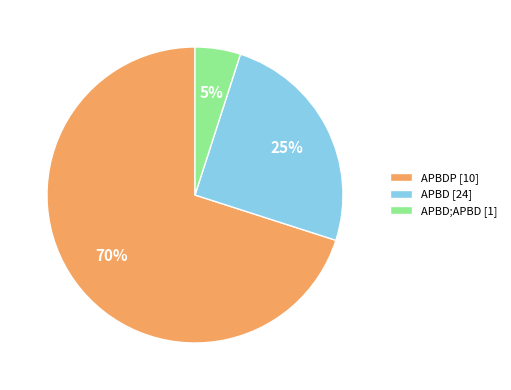

To the nearest percent, what is the average slice percentage?

33%